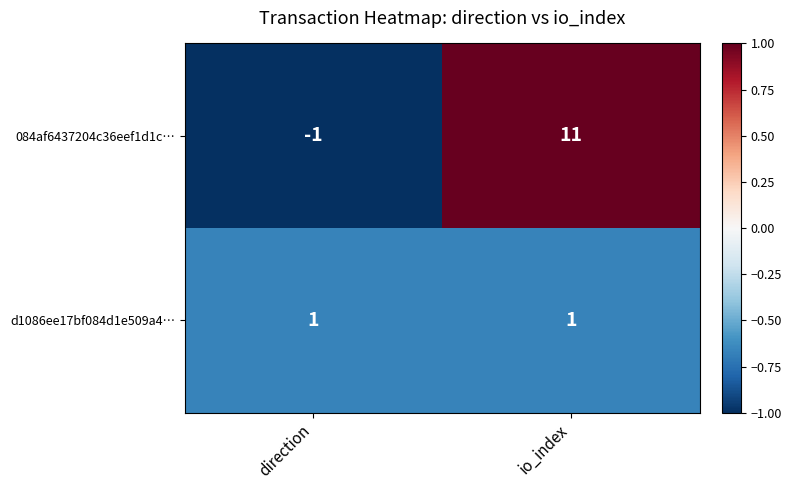

The value of 084af6437204c36eef1d1c… at io_index is 11. True or false?

True